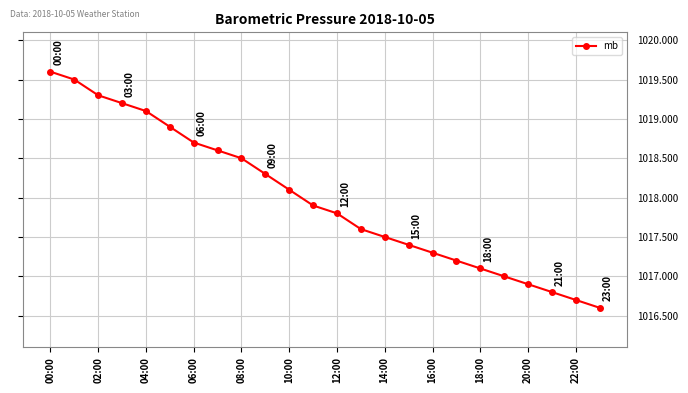

What is the difference between the second highest and minimum values?

2.9